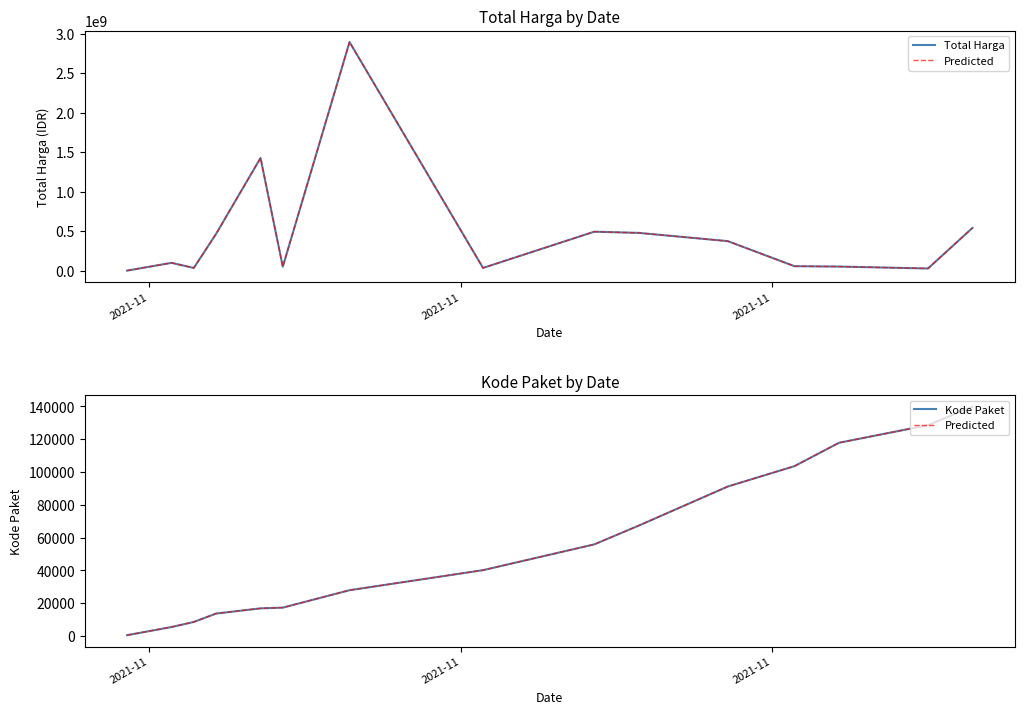

True or false: Predicted and Total Harga intersect in this chart.

False